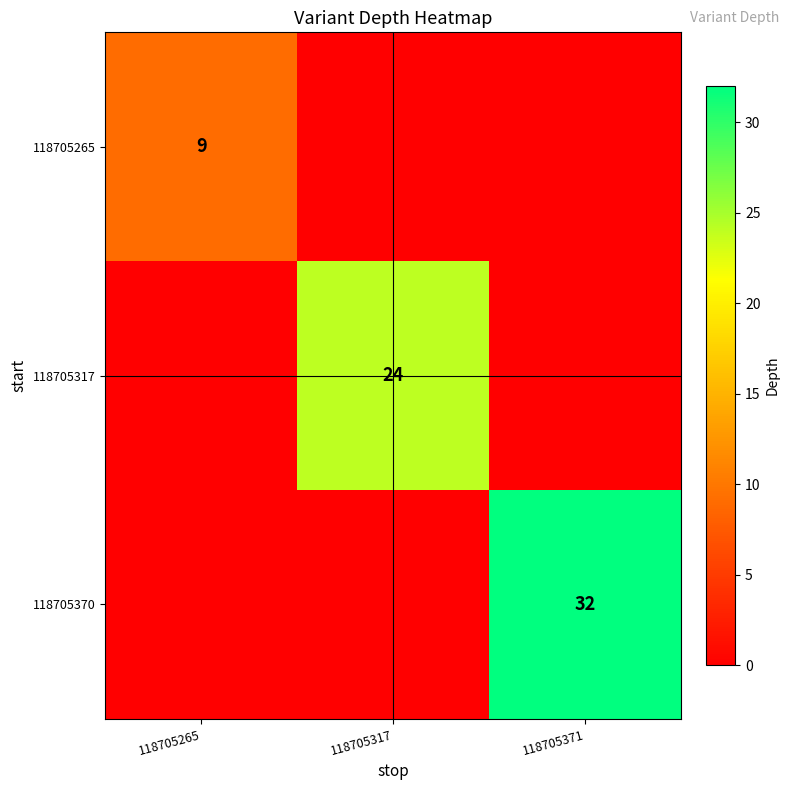

The 118705317 series shows 24 at 118705317. True or false?

True